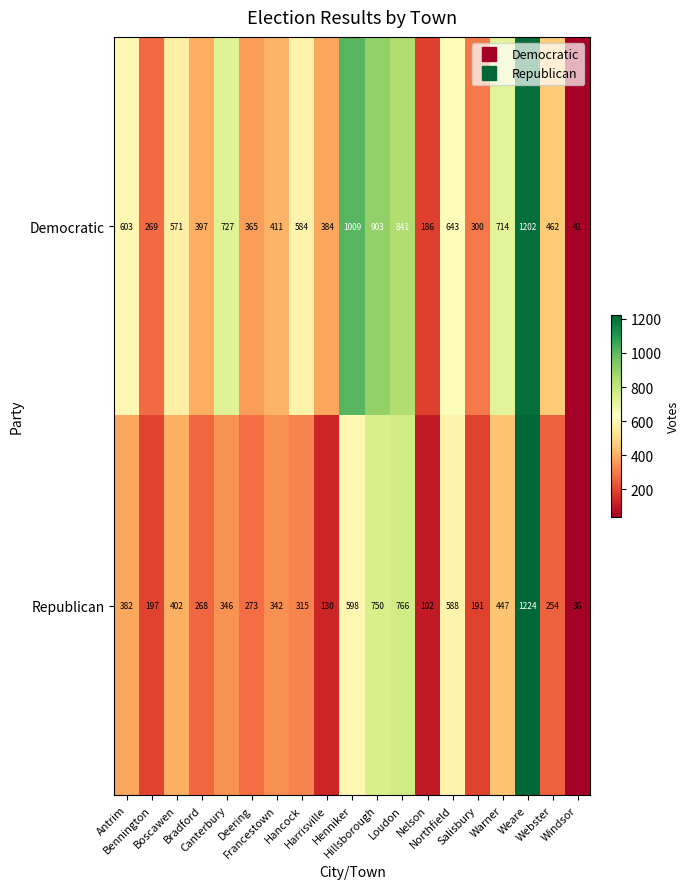

At which category does the chart reach its minimum across all series?

Windsor